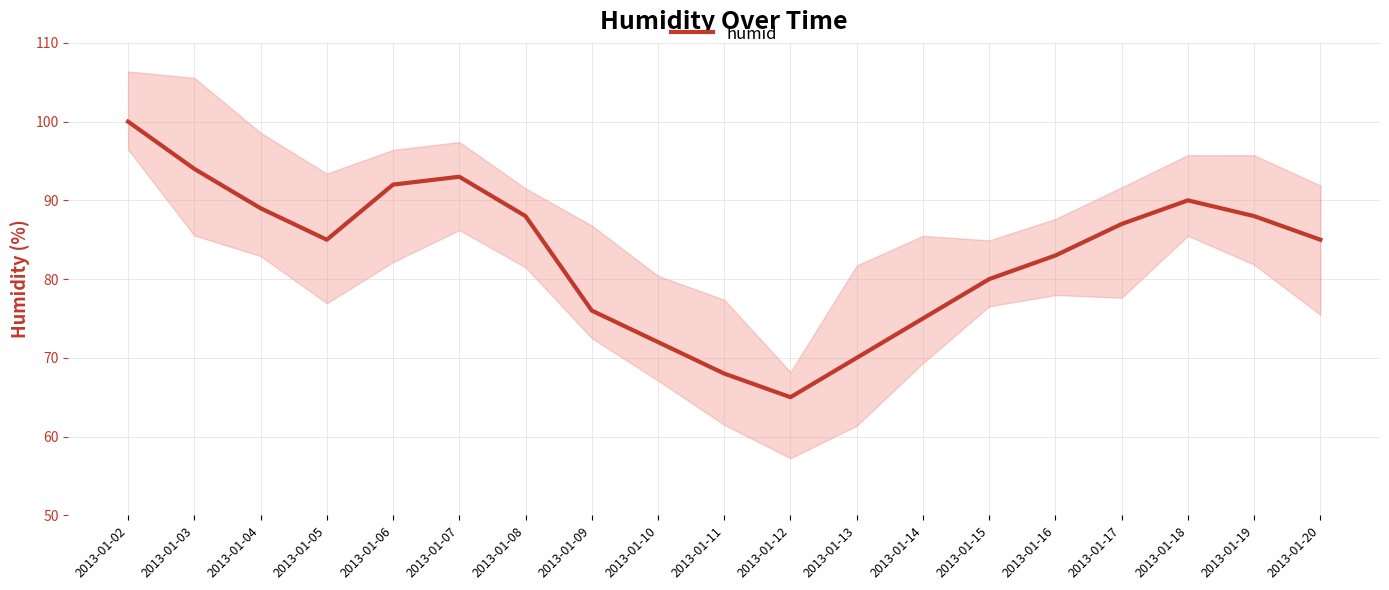

Rank the categories by value from highest to lowest.

2013-01-02, 2013-01-03, 2013-01-07, 2013-01-06, 2013-01-18, 2013-01-04, 2013-01-08, 2013-01-19, 2013-01-17, 2013-01-05, 2013-01-20, 2013-01-16, 2013-01-15, 2013-01-09, 2013-01-14, 2013-01-10, 2013-01-13, 2013-01-11, 2013-01-12